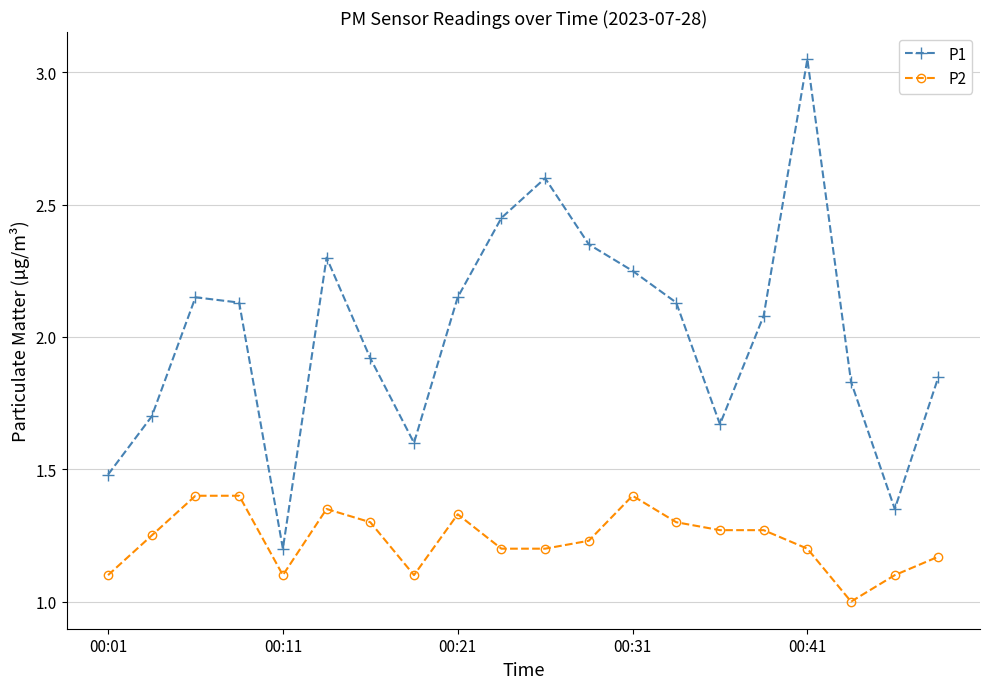

What is the average value of the P1 series?

2.0